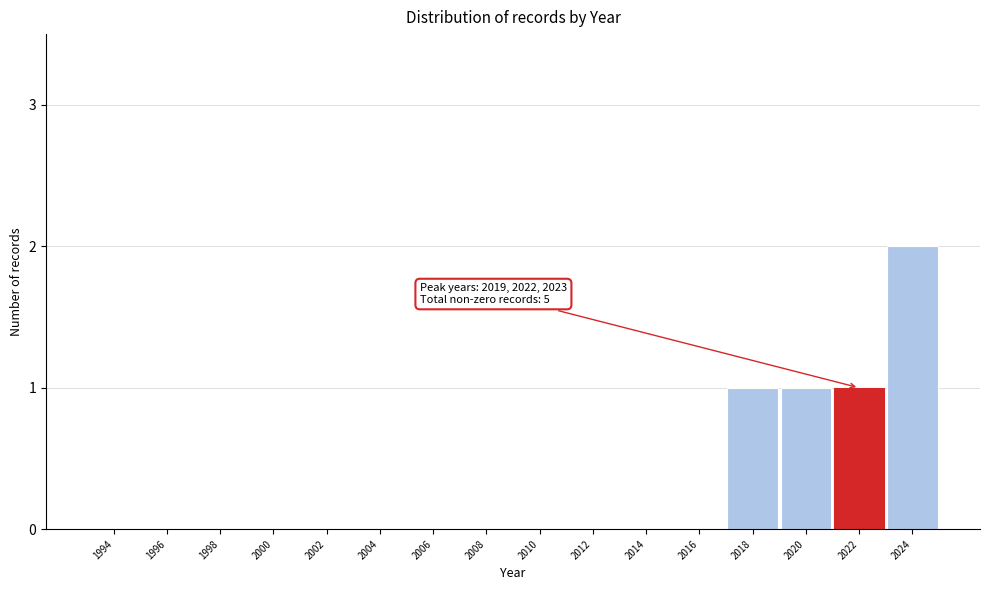

Reading right to left, transcribe all the data shown in this chart.

2024=2	2022=1	2020=1	2018=1	2016=0	2014=0	2012=0	2010=0	2008=0	2006=0	2004=0	2002=0	2000=0	1998=0	1996=0	1994=0